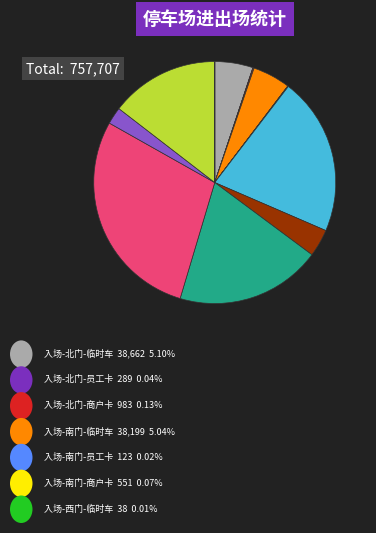

Is there a majority slice in this chart?

No